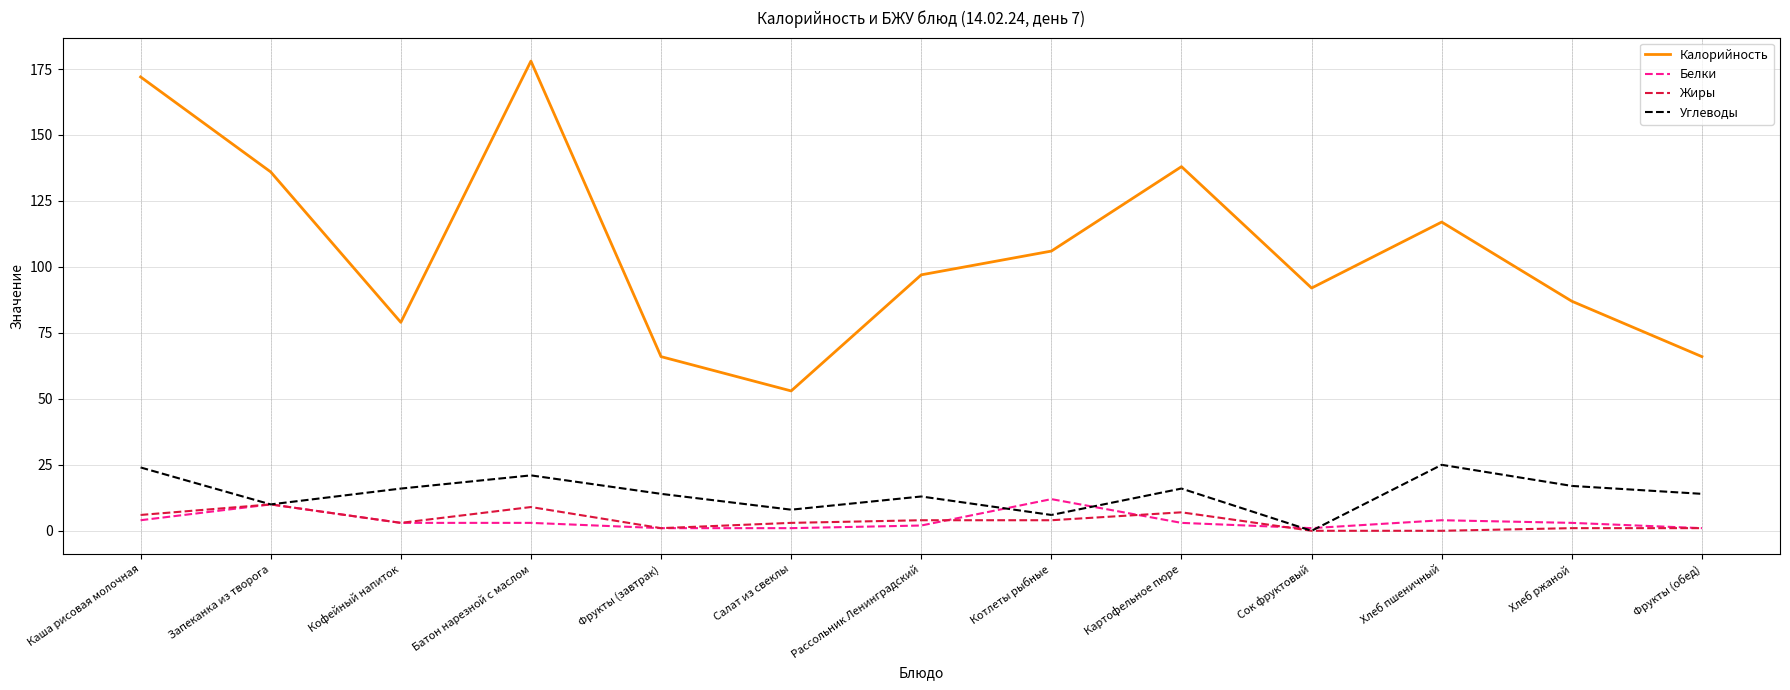

What is the difference between the maximum and minimum values in the Калорийность series?

125